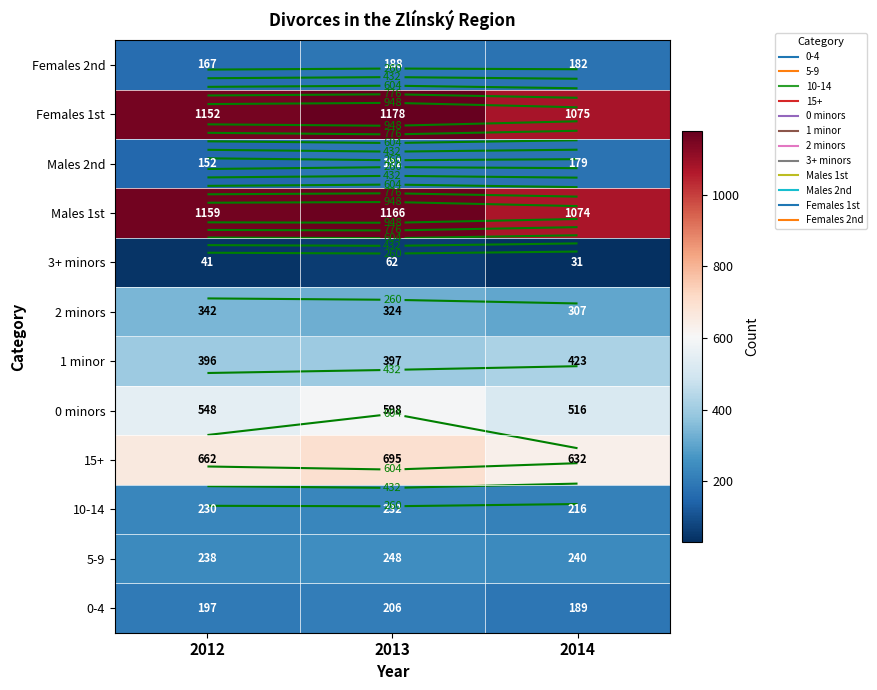

What is the highest value of the 10-14 series?

232